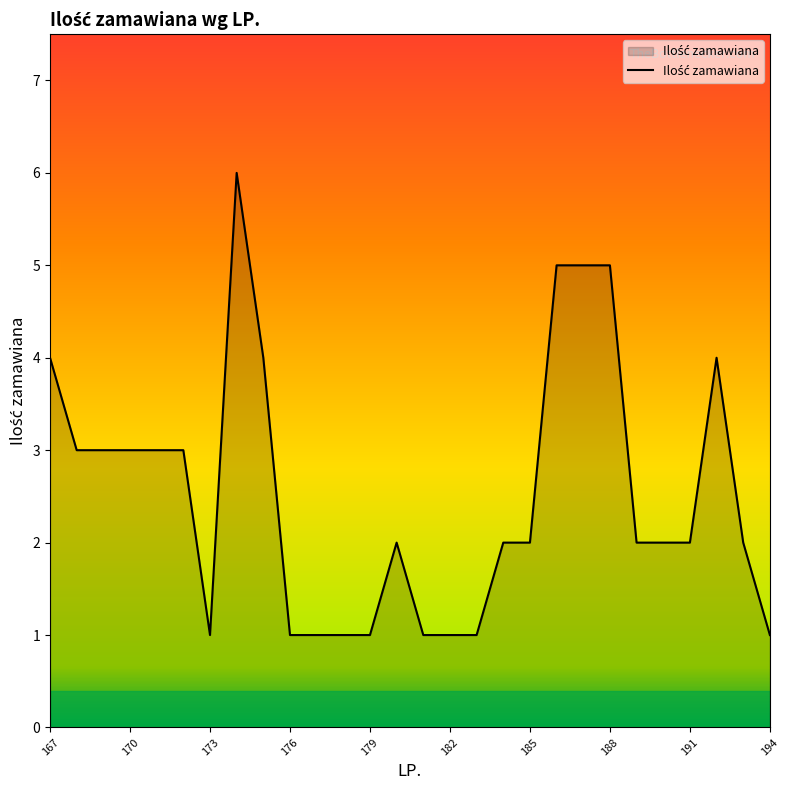

What is the difference between the maximum and minimum values?

5